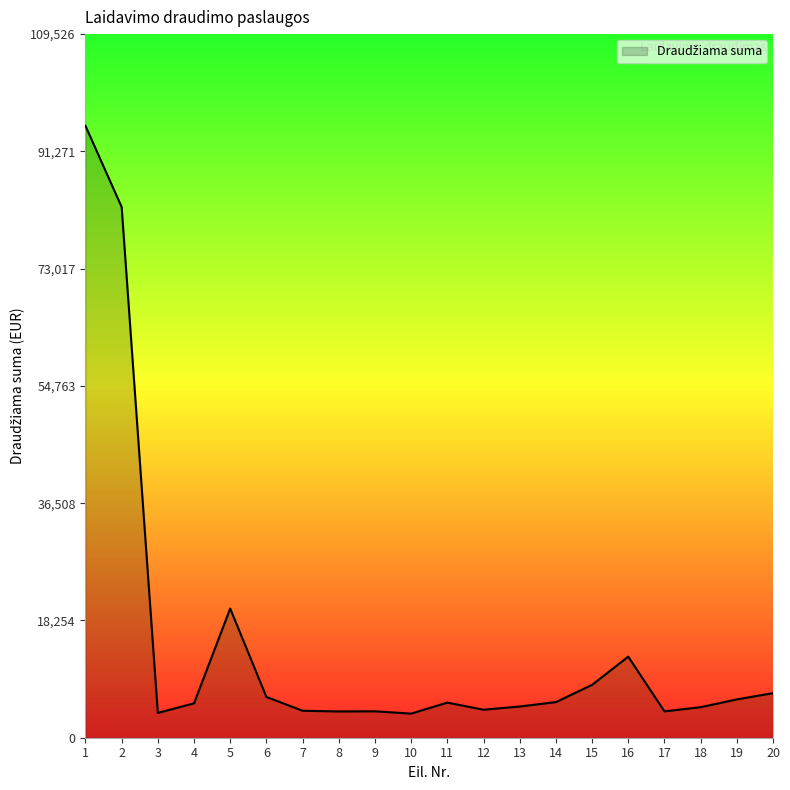

True or false: there are more than 2 points higher than both neighbors.

True